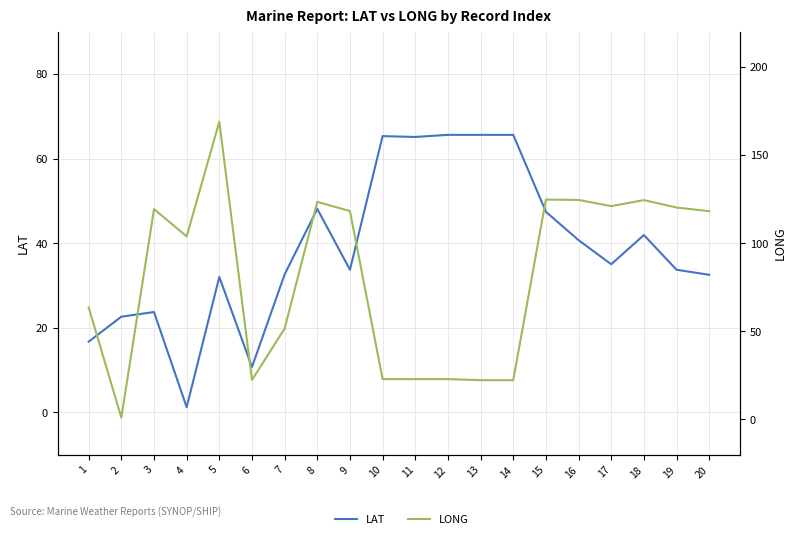

How many values in the LAT series are below 35?

10